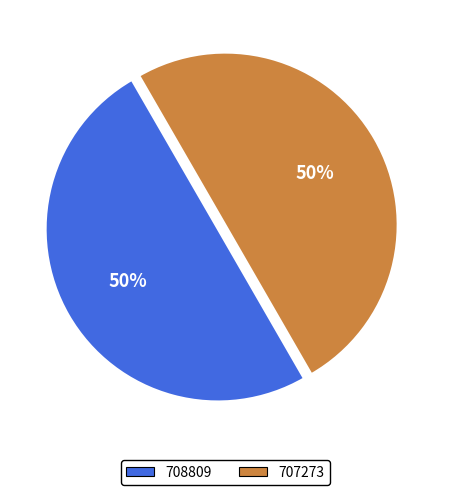

Approximately how many times larger is the value at 707273 compared to 708809?

1.0